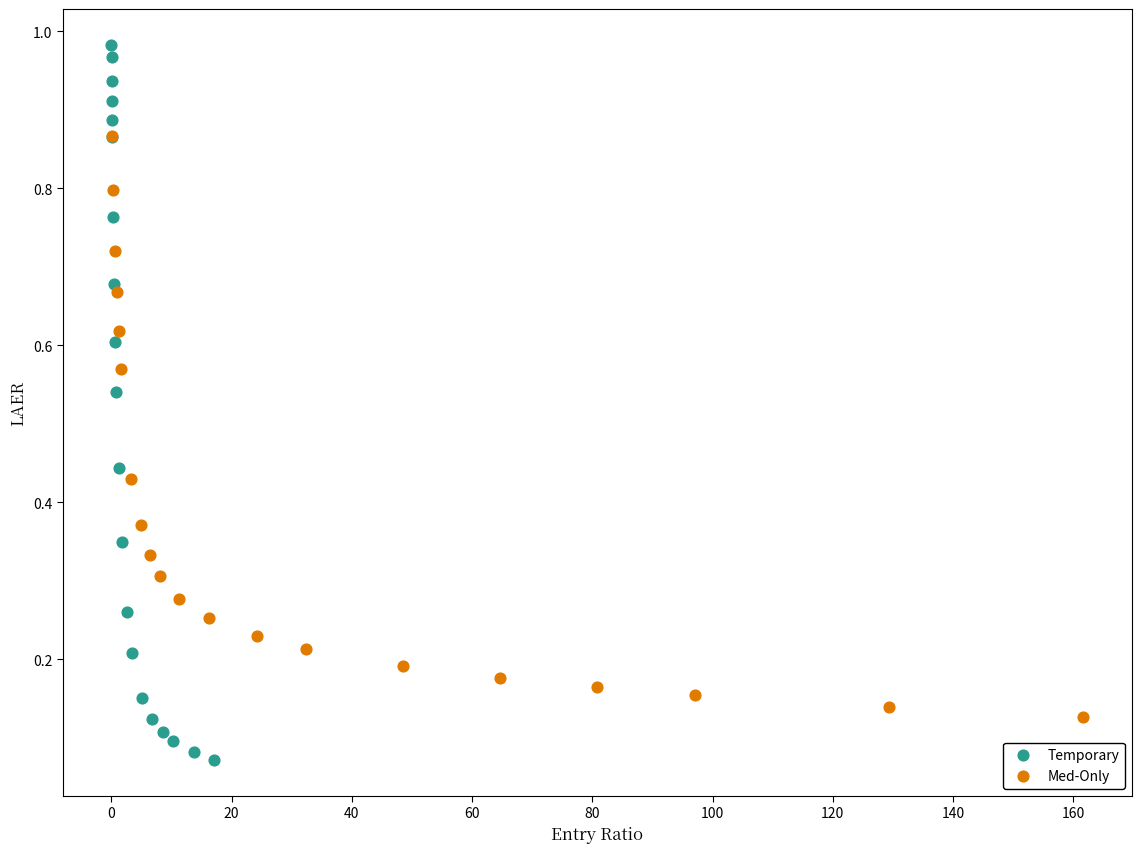

Which series contains the lowest Y value?

Temporary